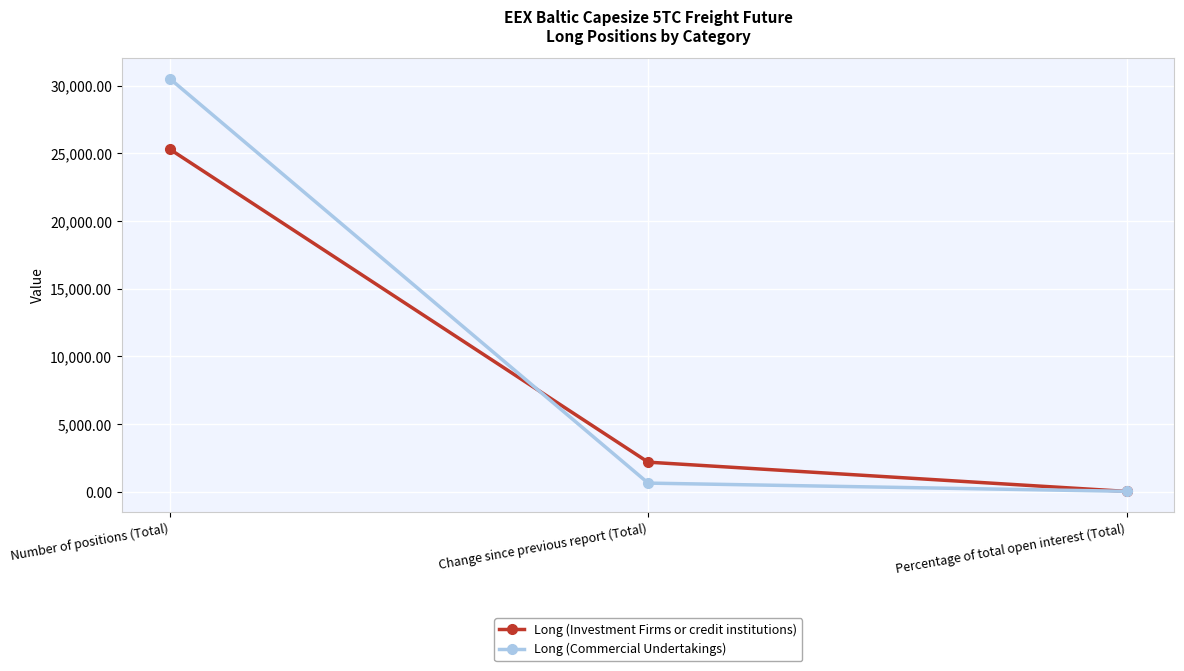

How many values in the Long (Commercial Undertakings) series are below 648?

1